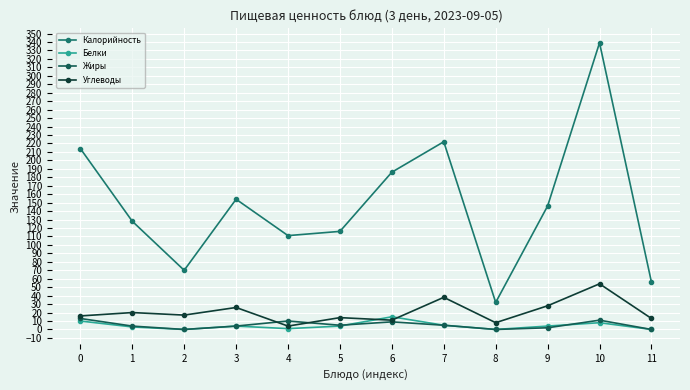

True or false: Углеводы and Калорийность cross at least once.

False